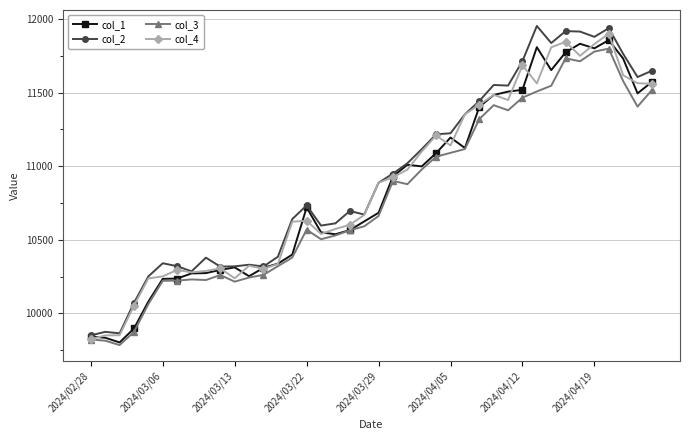

Which series has the largest range (max minus min)?

col_2